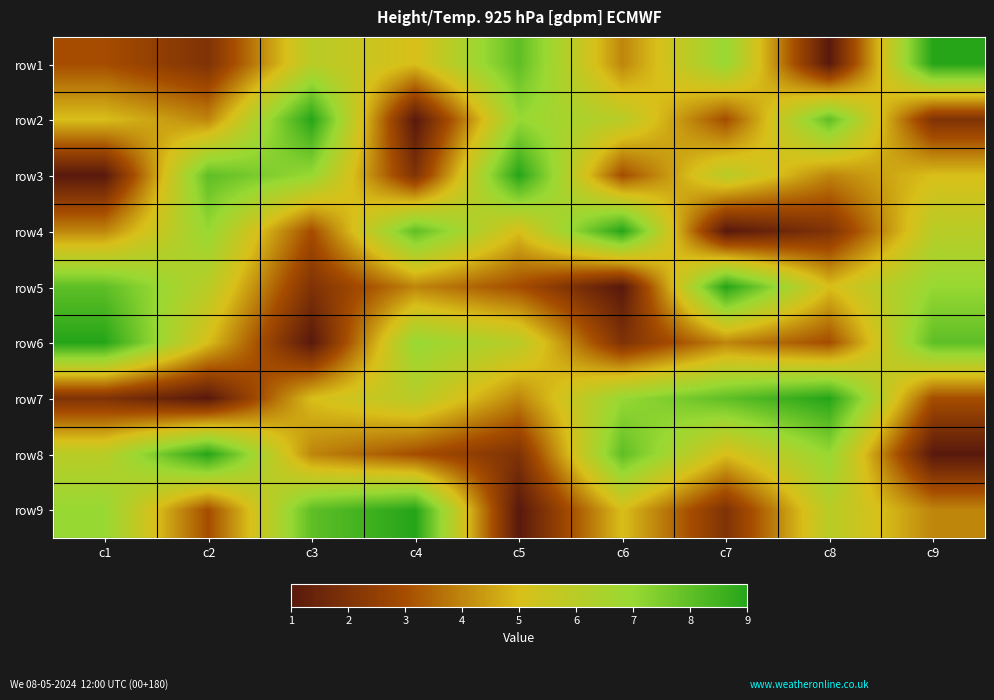

Reading left to right, extract all data points from this chart.

row1: c1=3	c2=2	c3=6	c4=5	c5=8	c6=4	c7=7	c8=1	c9=9
row2: c1=5	c2=4	c3=9	c4=1	c5=7	c6=6	c7=3	c8=8	c9=2
row3: c1=1	c2=8	c3=7	c4=2	c5=9	c6=3	c7=6	c8=4	c9=5
row4: c1=4	c2=7	c3=3	c4=8	c5=5	c6=9	c7=1	c8=2	c9=6
row5: c1=8	c2=6	c3=2	c4=4	c5=3	c6=1	c7=9	c8=5	c9=7
row6: c1=9	c2=5	c3=1	c4=7	c5=6	c6=2	c7=4	c8=3	c9=8
row7: c1=2	c2=1	c3=5	c4=6	c5=4	c6=7	c7=8	c8=9	c9=3
row8: c1=6	c2=9	c3=4	c4=3	c5=2	c6=8	c7=5	c8=7	c9=1
row9: c1=7	c2=3	c3=8	c4=9	c5=1	c6=5	c7=2	c8=6	c9=4